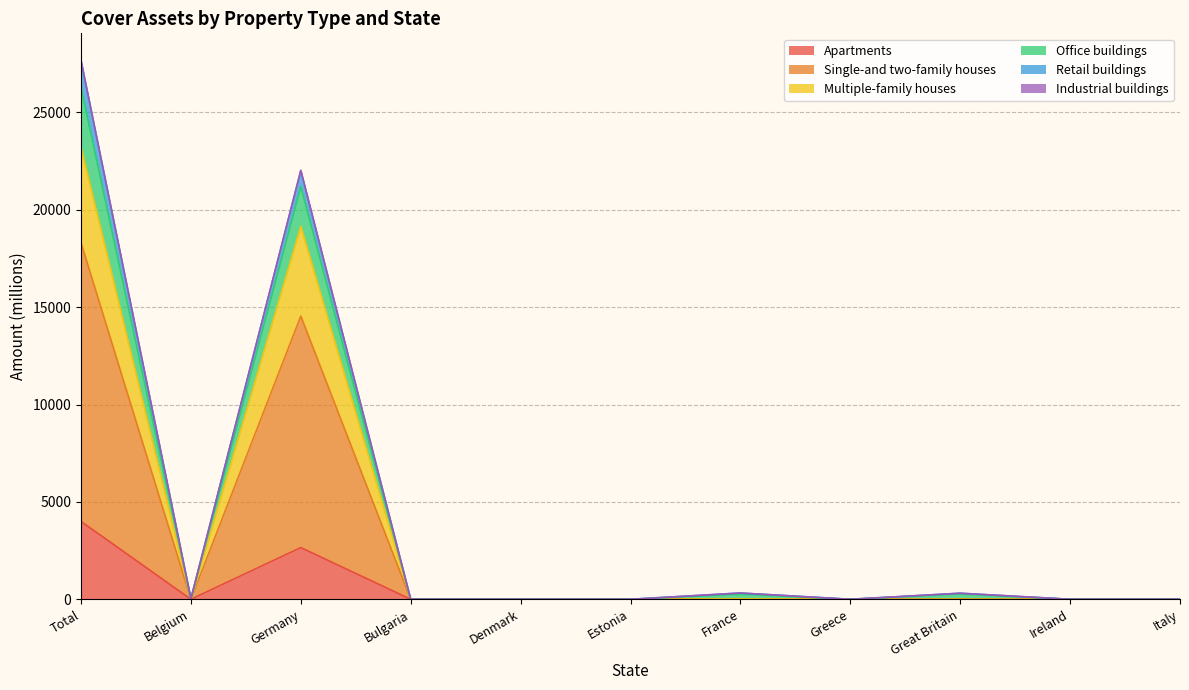

What is the label of the 10th point from the right?

Belgium